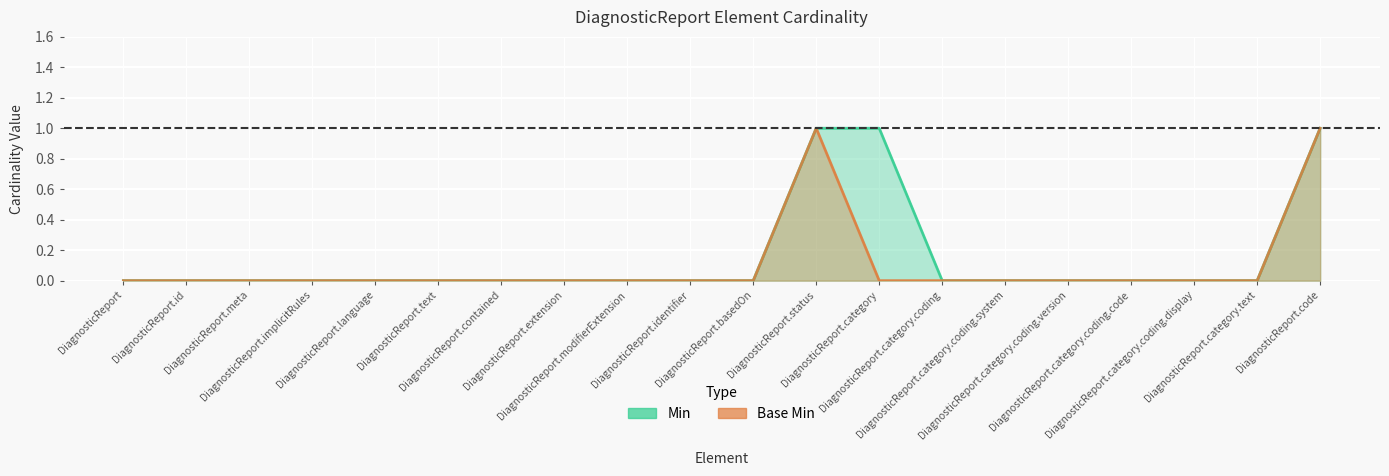

How many values in Base Min are above zero?

2